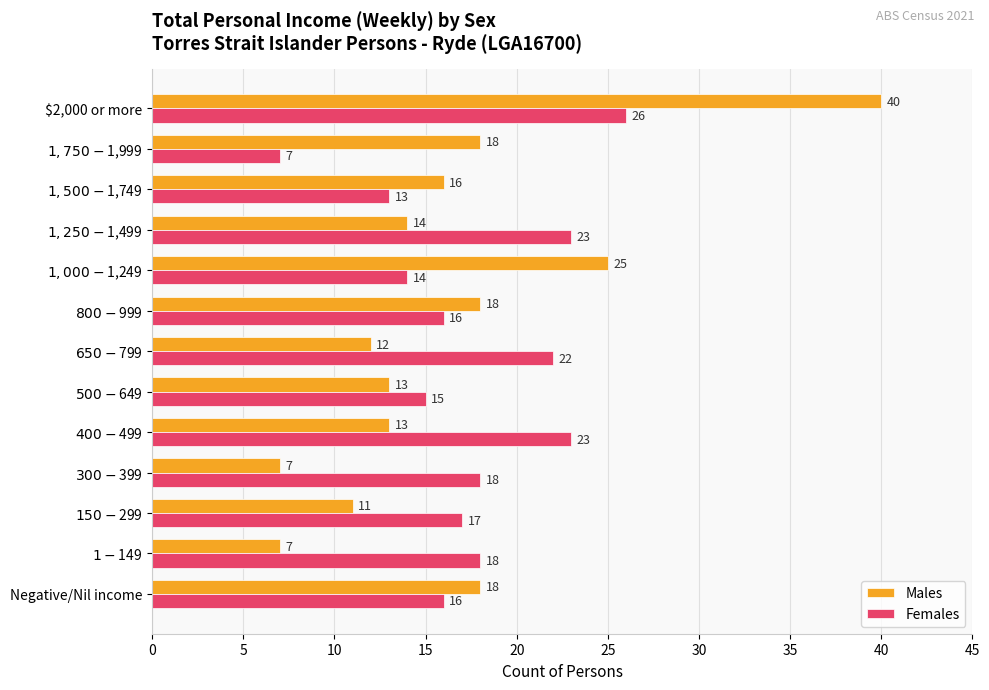

At which category is the sum across all series the highest?

$2,000 or more